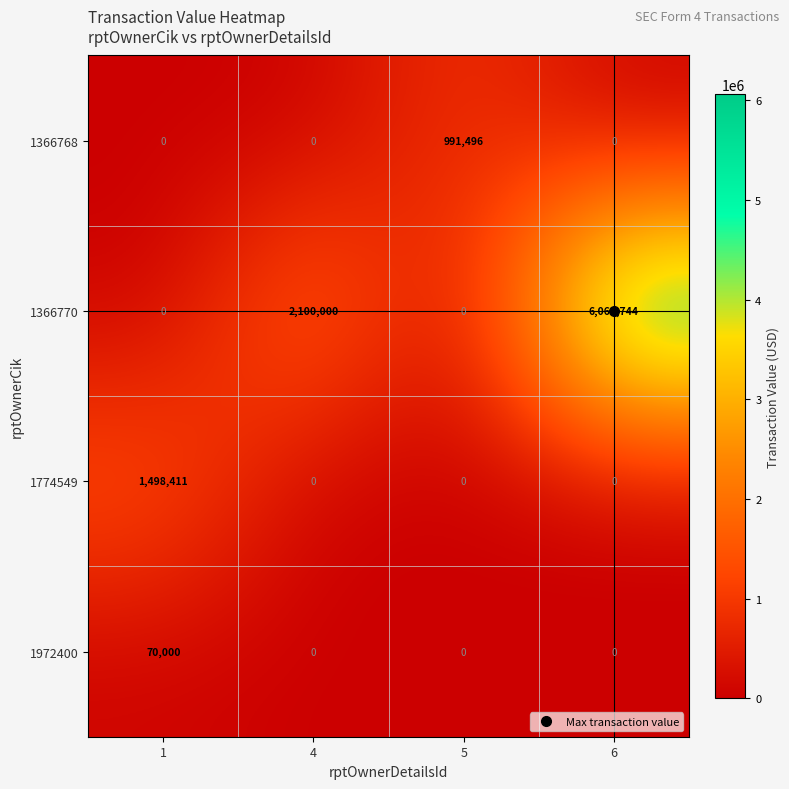

How many categories are shown in the chart?

4